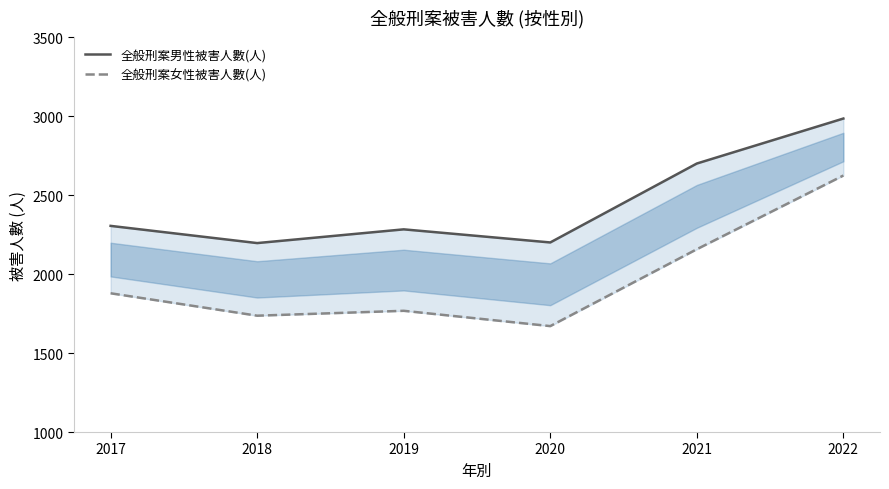

Reading left to right, what are all the values shown in this chart?

全般刑案男性被害人數(人): 2306	2197	2284	2201	2701	2986
全般刑案女性被害人數(人): 1879	1737	1768	1671	2158	2625